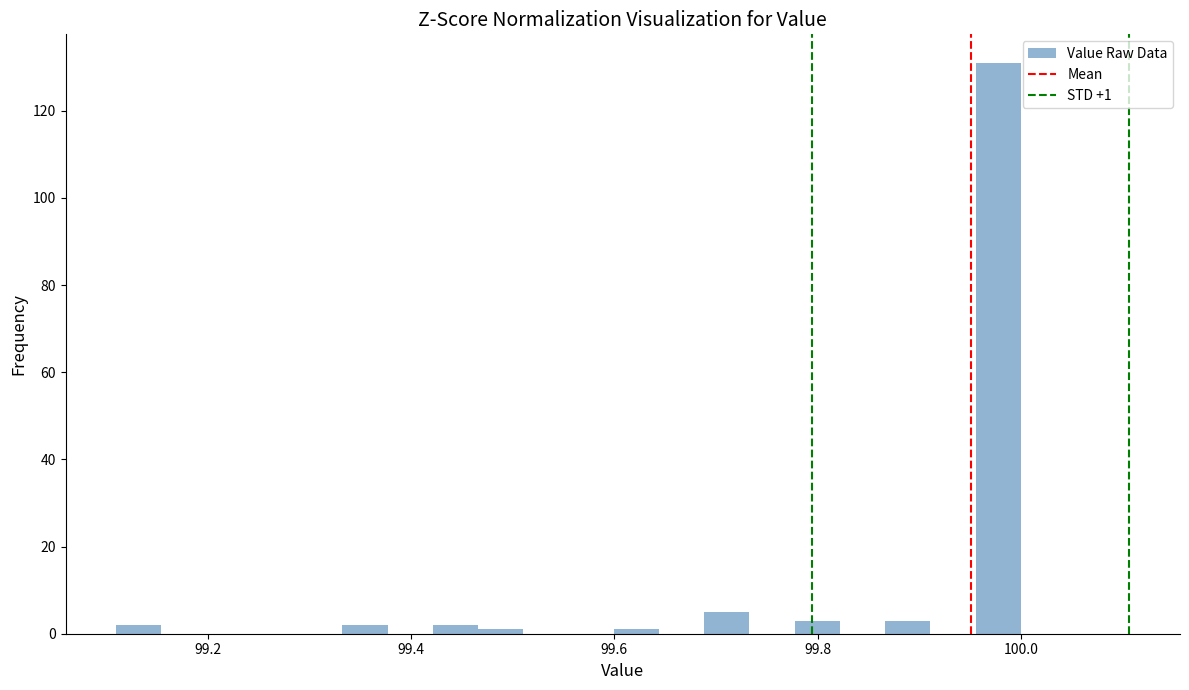

Read against the x-axis, roughly where is the centre of the tallest bar?

99.98